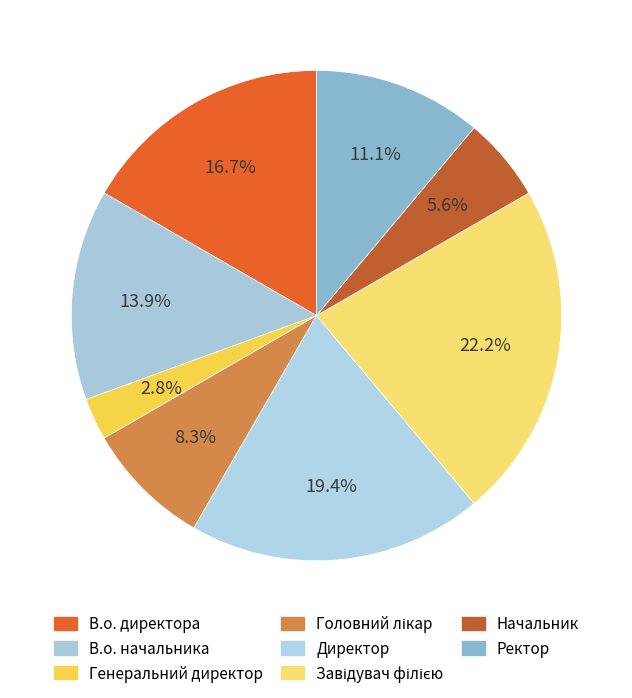

Which category has the smallest portion of the pie?

Генеральний директор